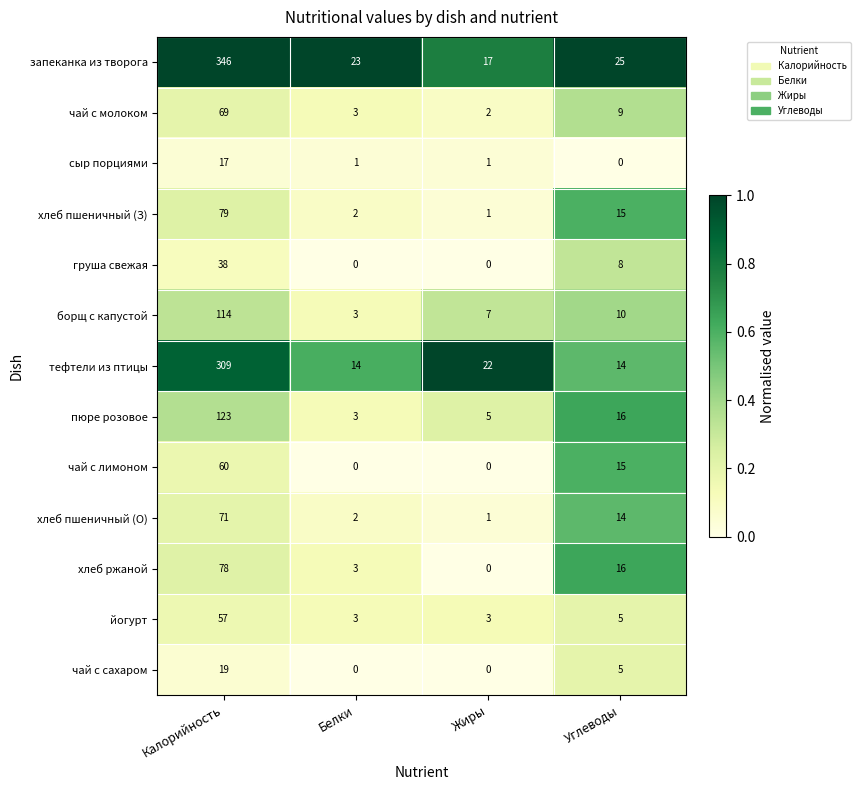

What is the greatest value displayed?

346